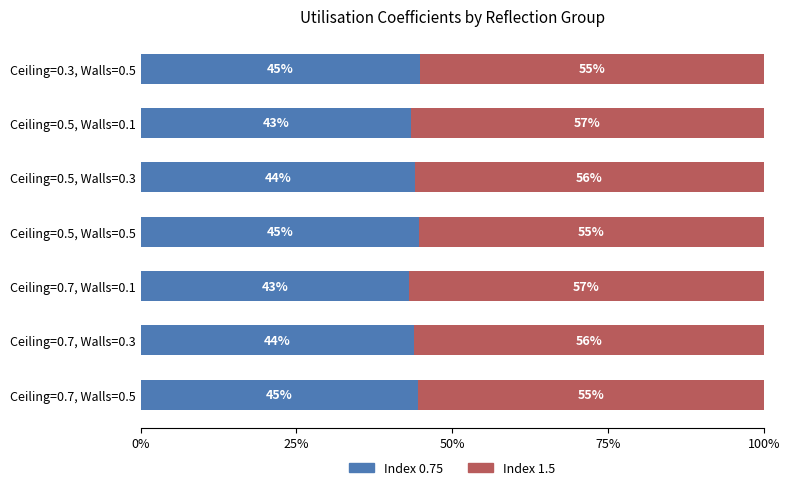

What is the total value across all series at Ceiling=0.3, Walls=0.5?

100.0